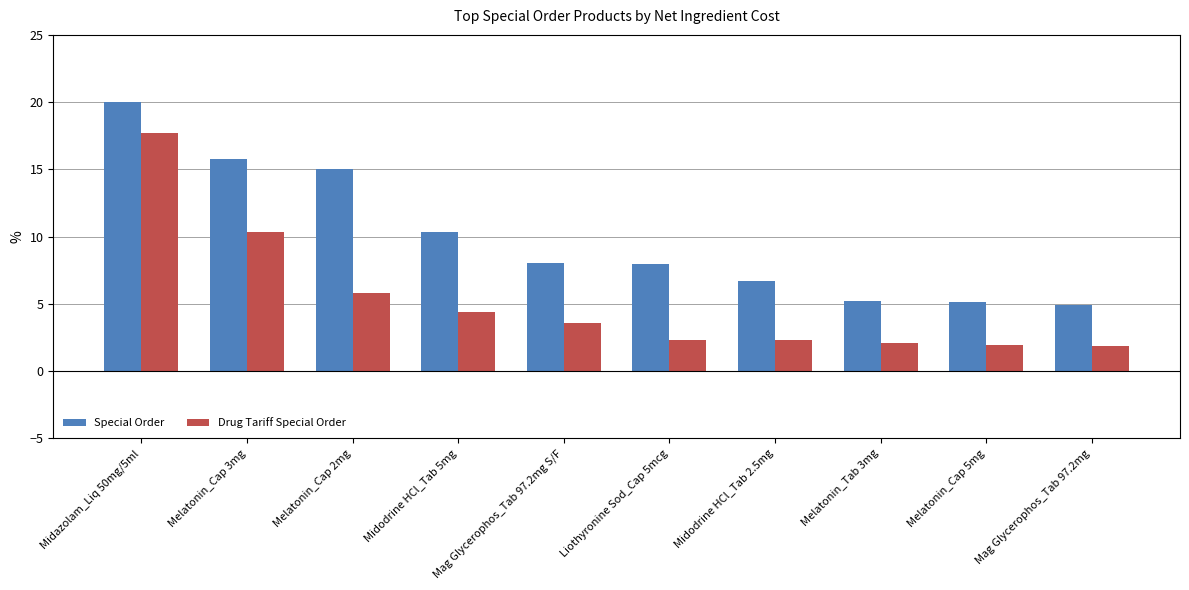

How many groups of bars are there?

10